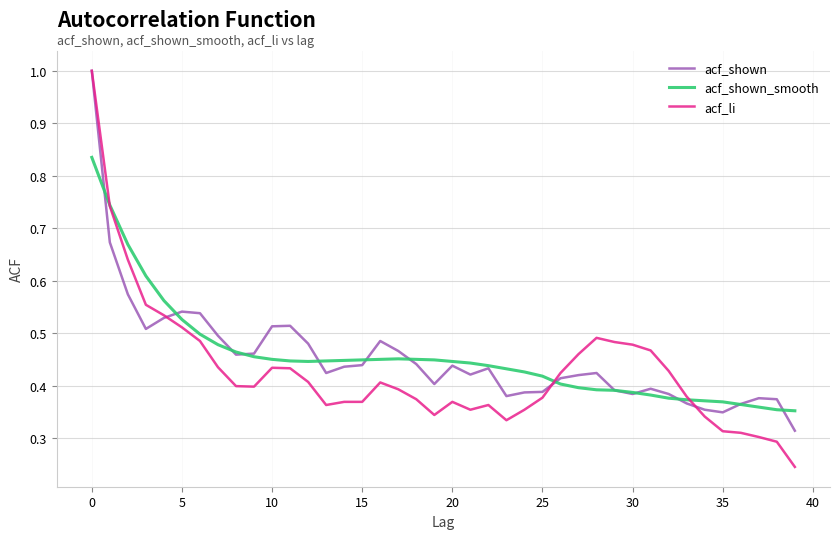

Count the number of data series in this chart.

3